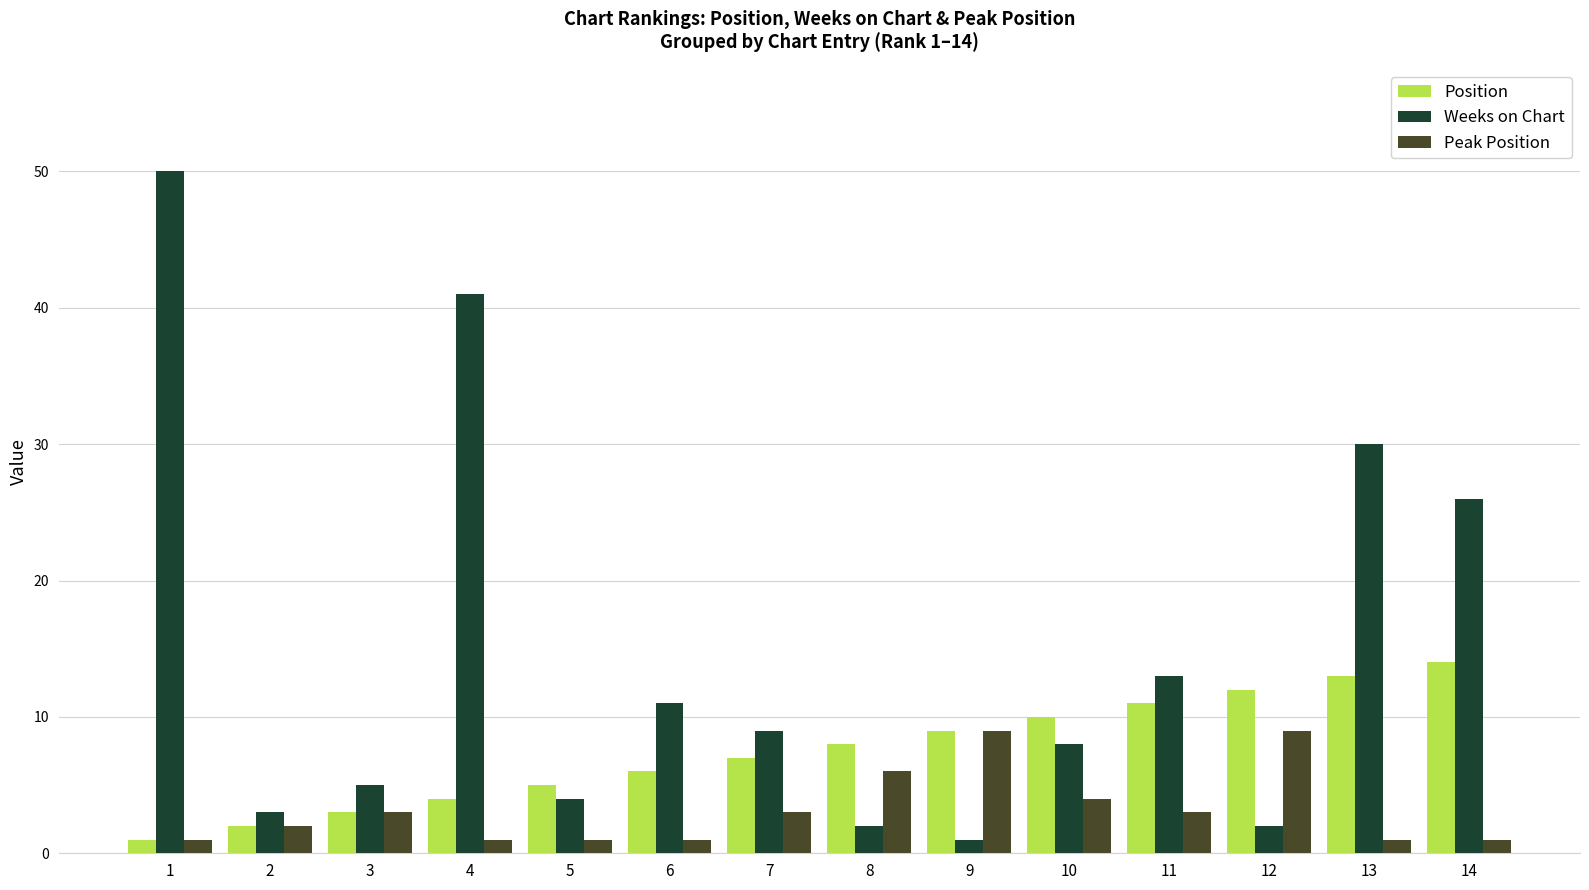

Count the number of data series in this chart.

3